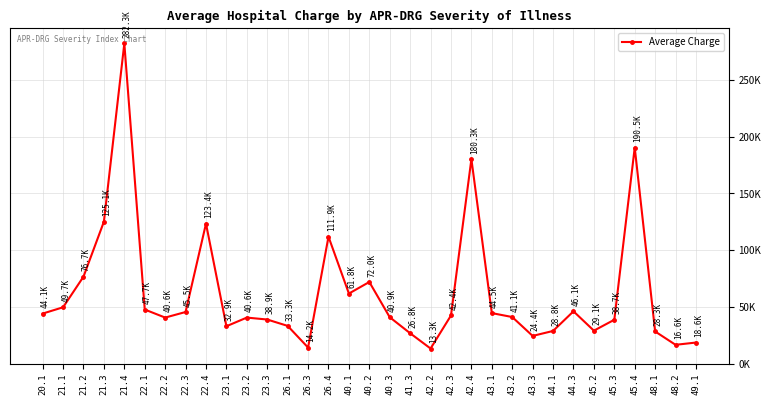

Does the chart have visible grid lines?

Yes